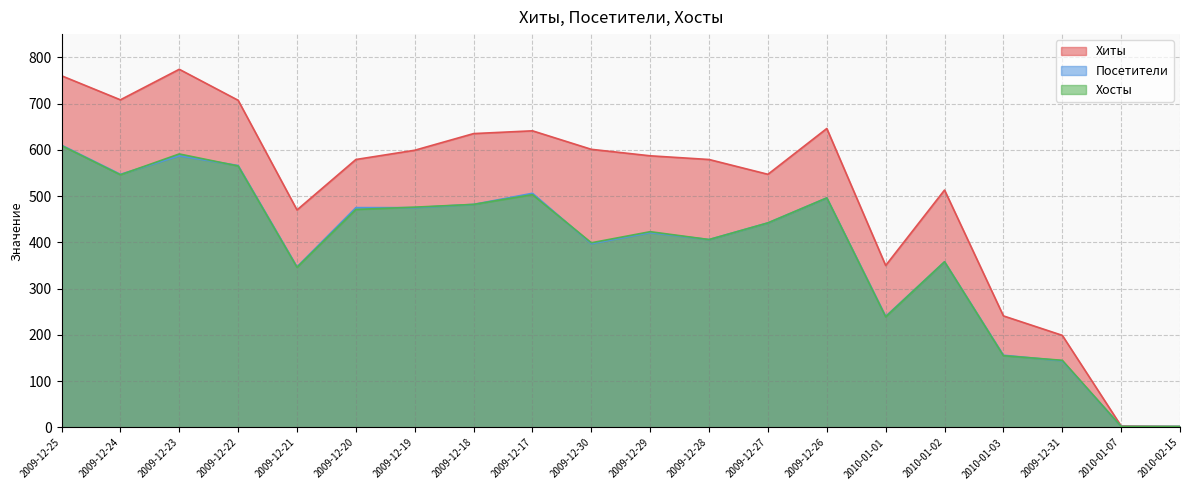

What value does the Хосты series have at 2010-01-02, to the nearest 100?

400